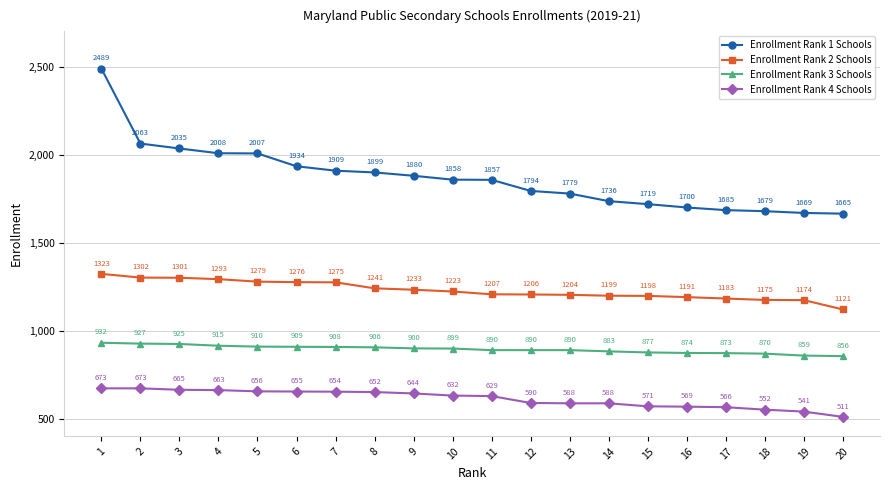

What is the total value across all series at 17?

4307